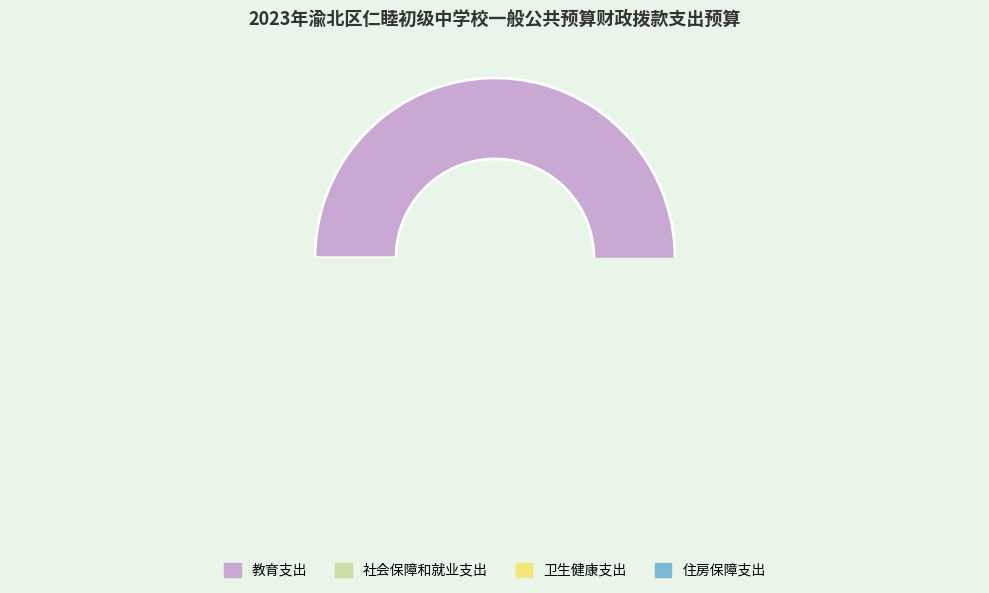

What is the total percentage of 社会保障和就业支出 and 教育支出?

91.3%